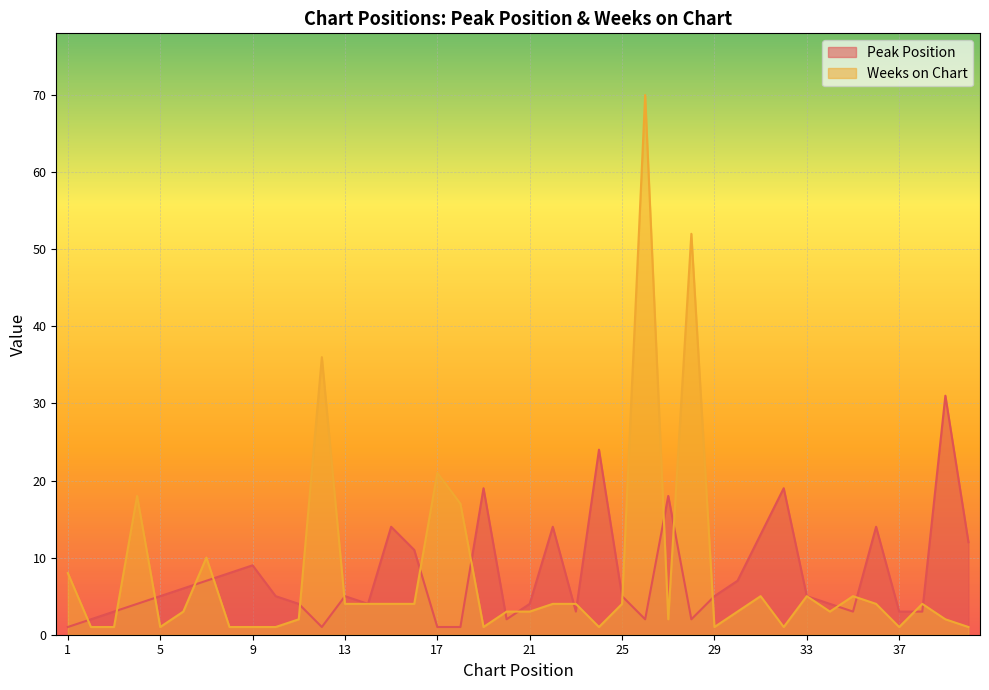

What is the minimum value for Weeks on Chart?

1